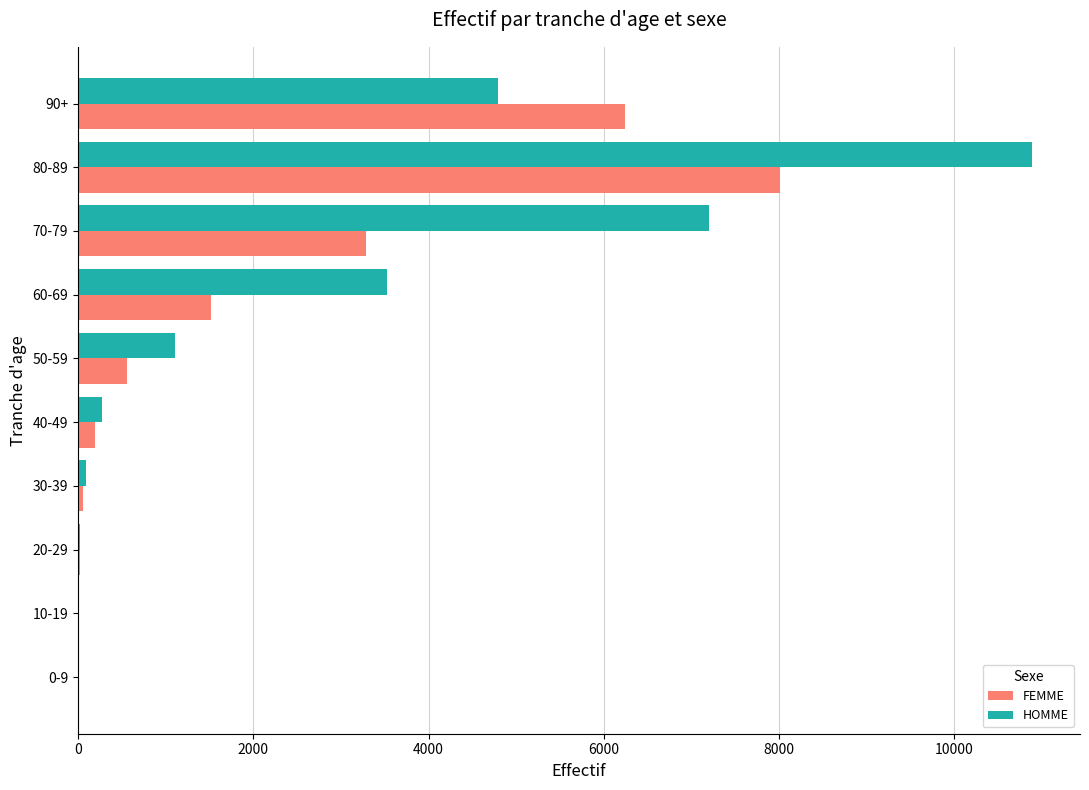

What is the maximum value shown in the chart?

10888